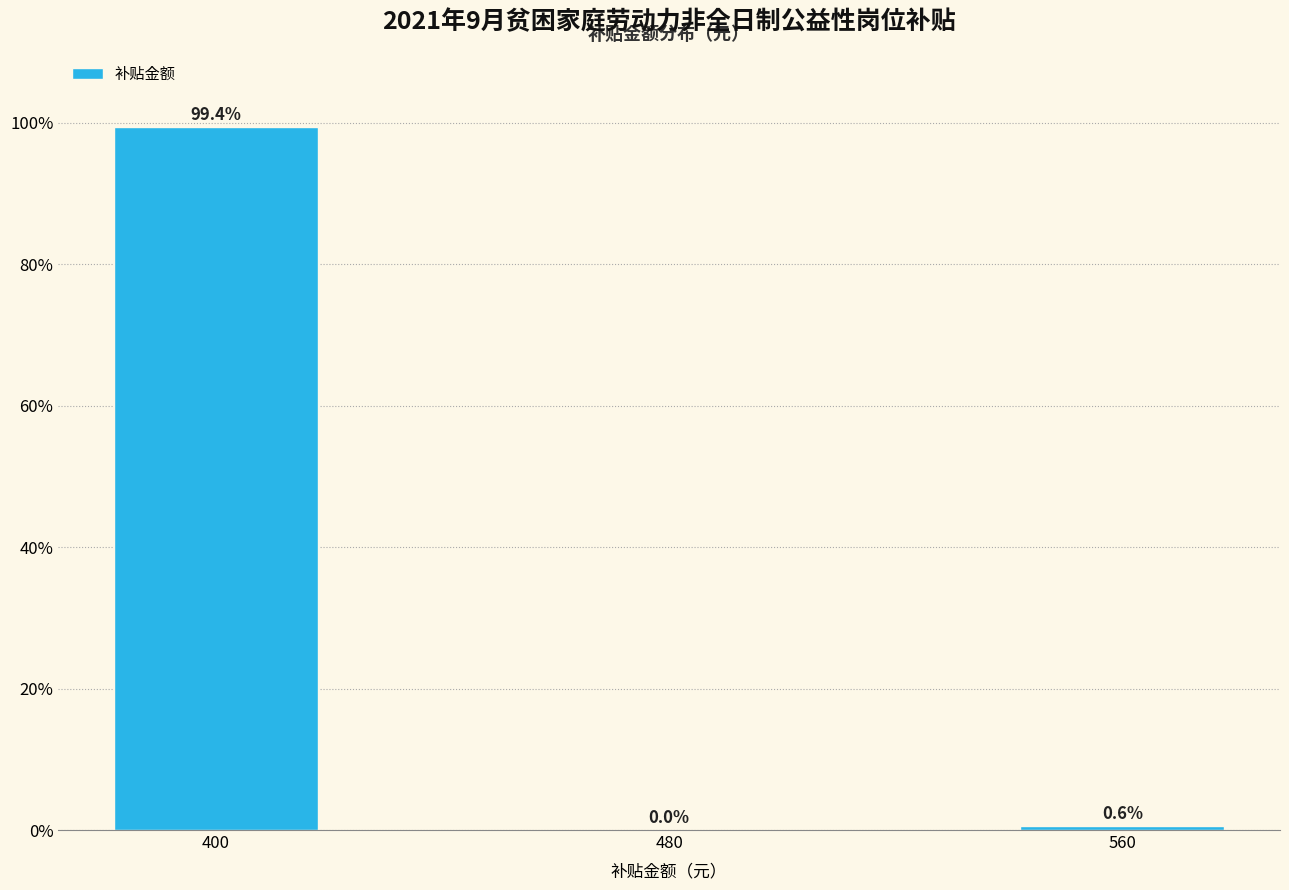

Reading left to right, transcribe this chart: for each bar, give the range it covers on the x-axis and its height.

380 to 420: 99.4
420 to 540: 0.0
540 to 580: 0.6